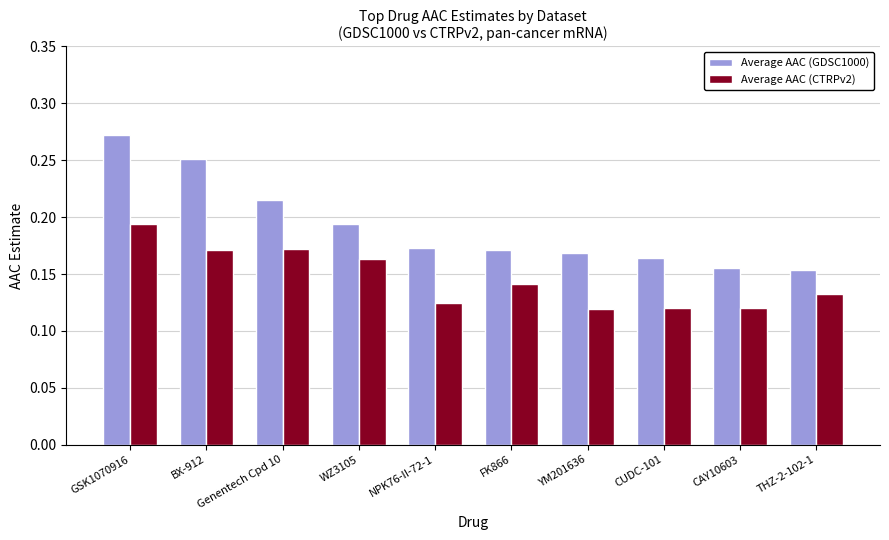

At which category is the sum across all series the highest?

GSK1070916